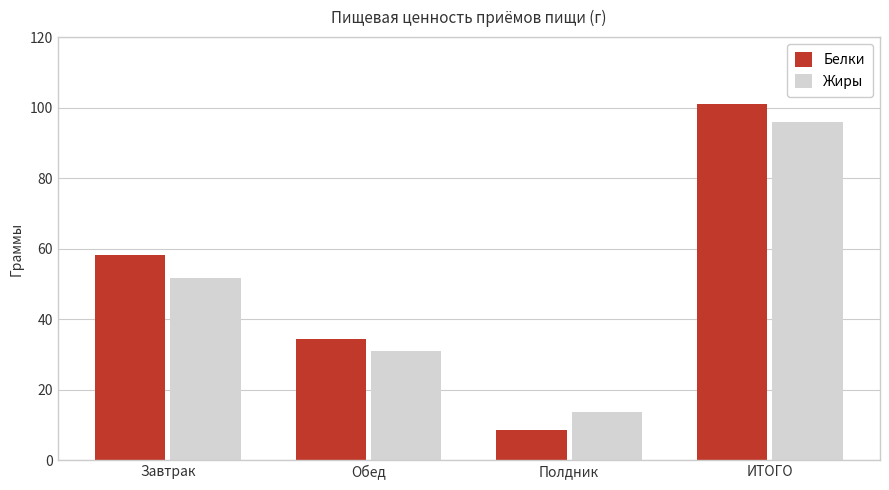

Is the value of Белки at Полдник greater than the value of Жиры at ИТОГО?

No